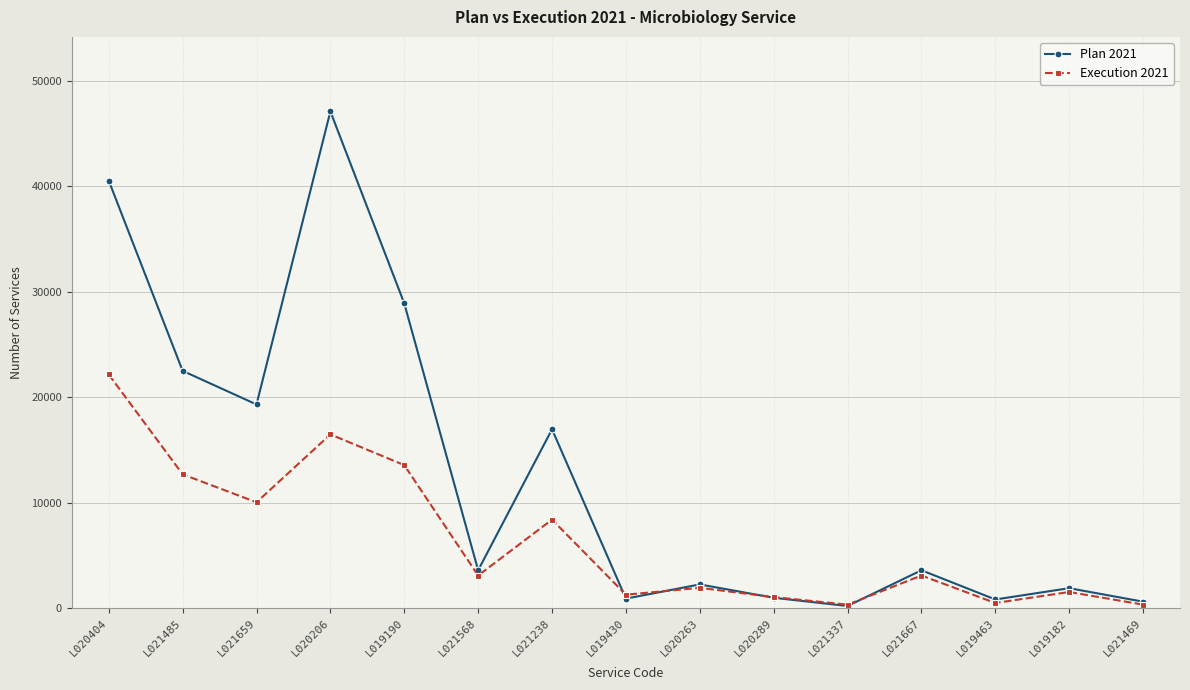

What is the maximum value for Execution 2021?

22170